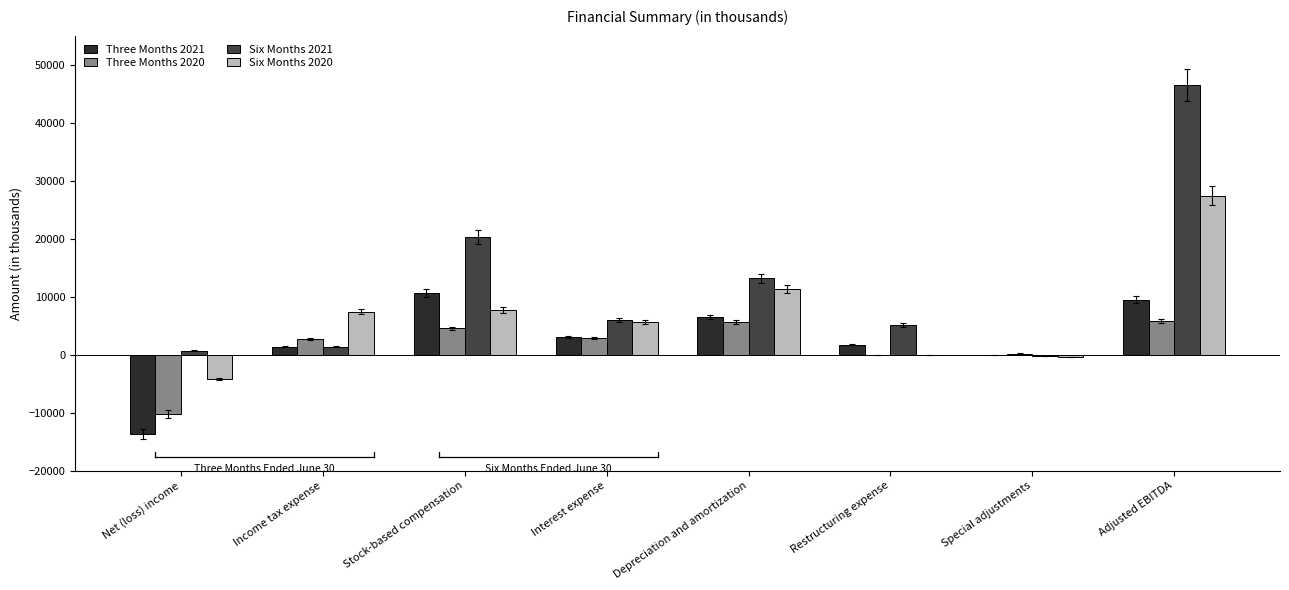

The Three Months 2021 series shows 14431 at Stock-based compensation. True or false?

False